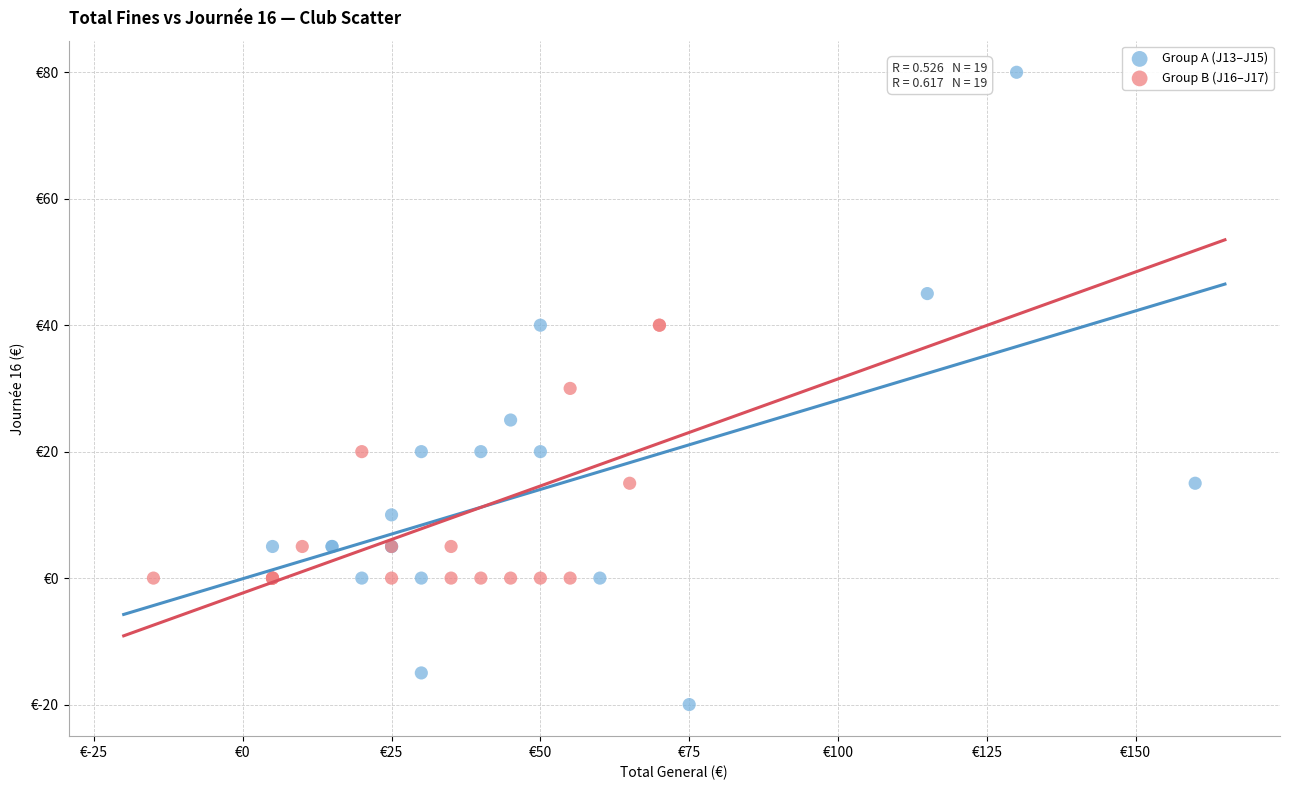

Which series has the largest Y range (max minus min)?

Group A (J13–J15)